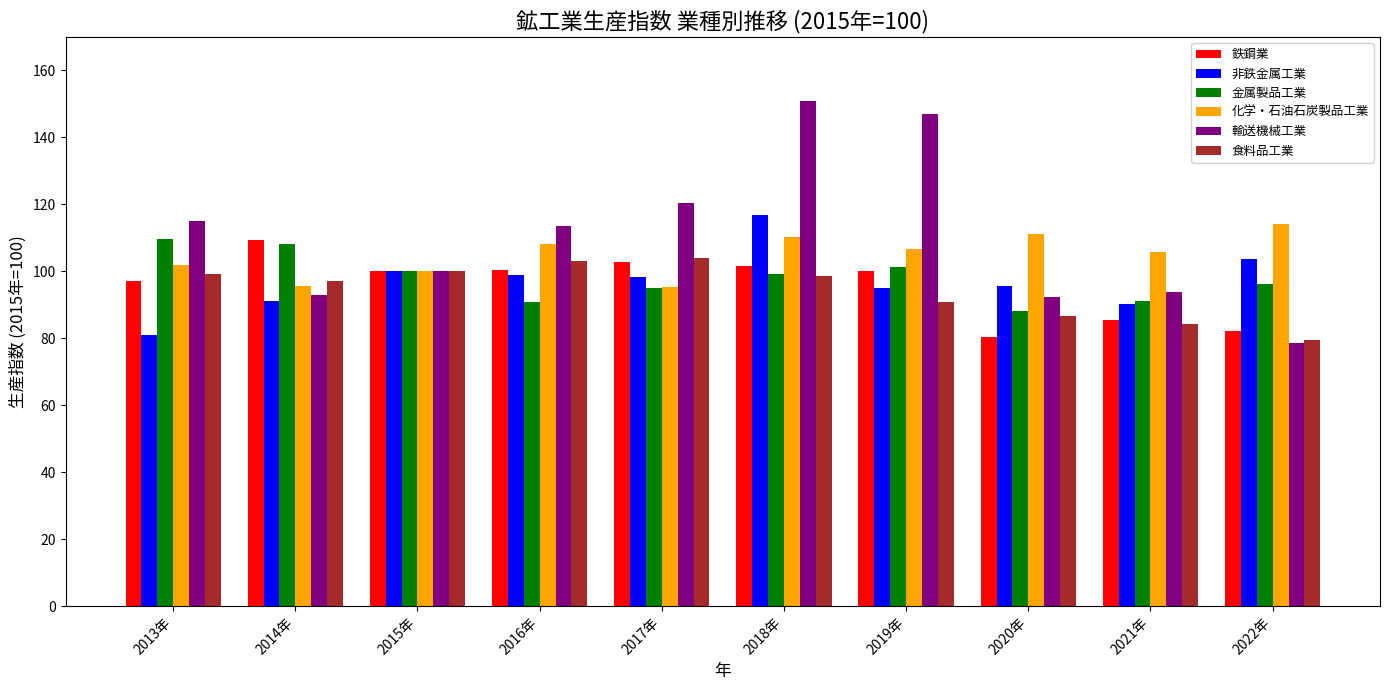

What is the spread (max minus min) of values at 2014年?

18.2